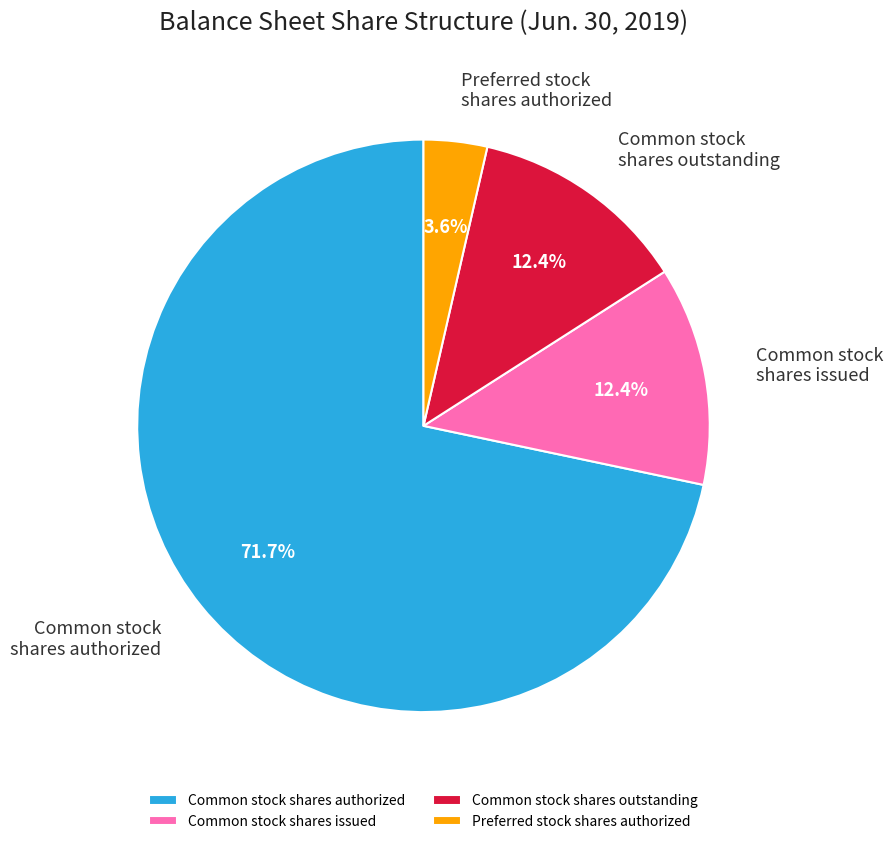

How many segments does this pie chart have?

4